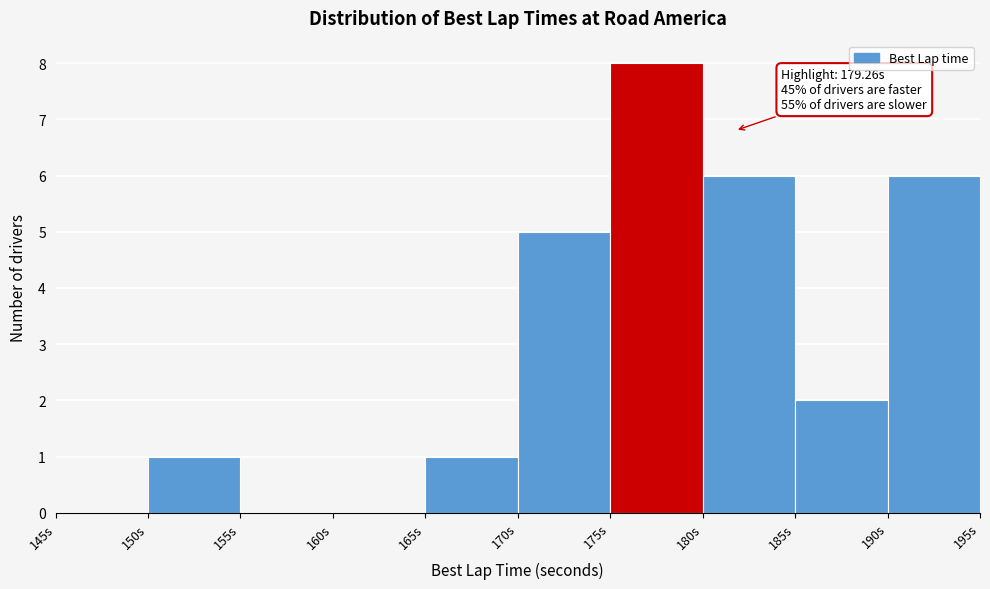

Over which range of the x-axis is the bar tallest?

175 to 180